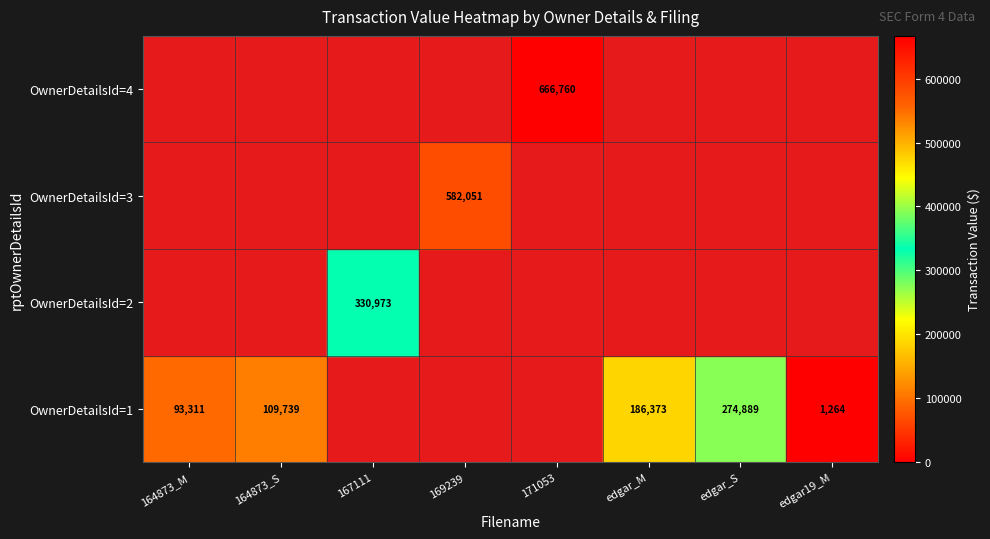

At which category does the chart reach its peak across all series?

171053